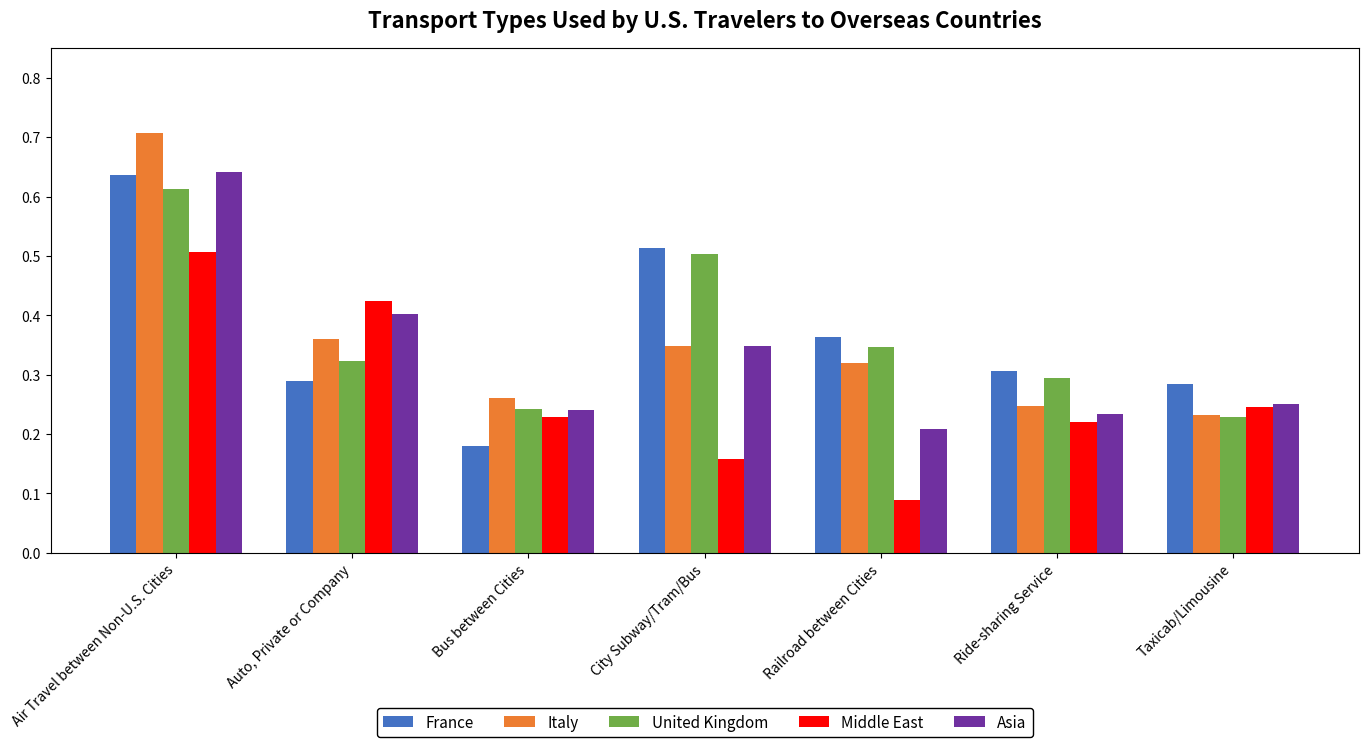

What is the label of the 7th bar from the left?

Taxicab/Limousine